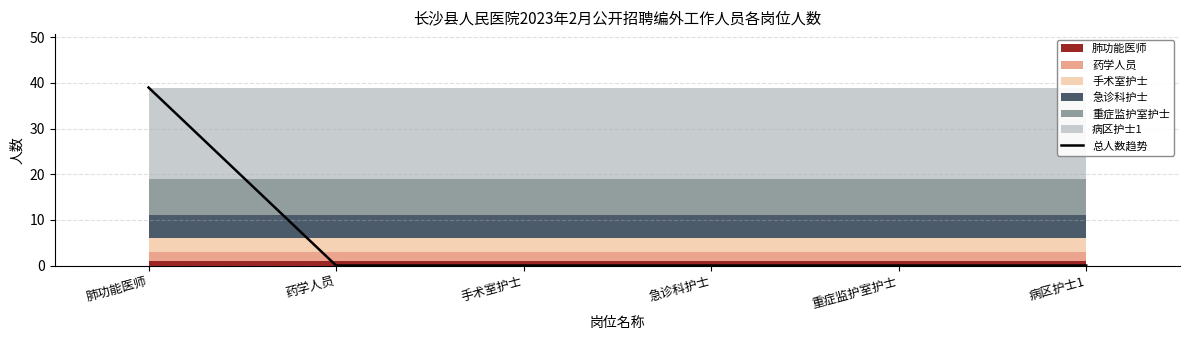

What is the label of the 1st point from the left?

肺功能医师